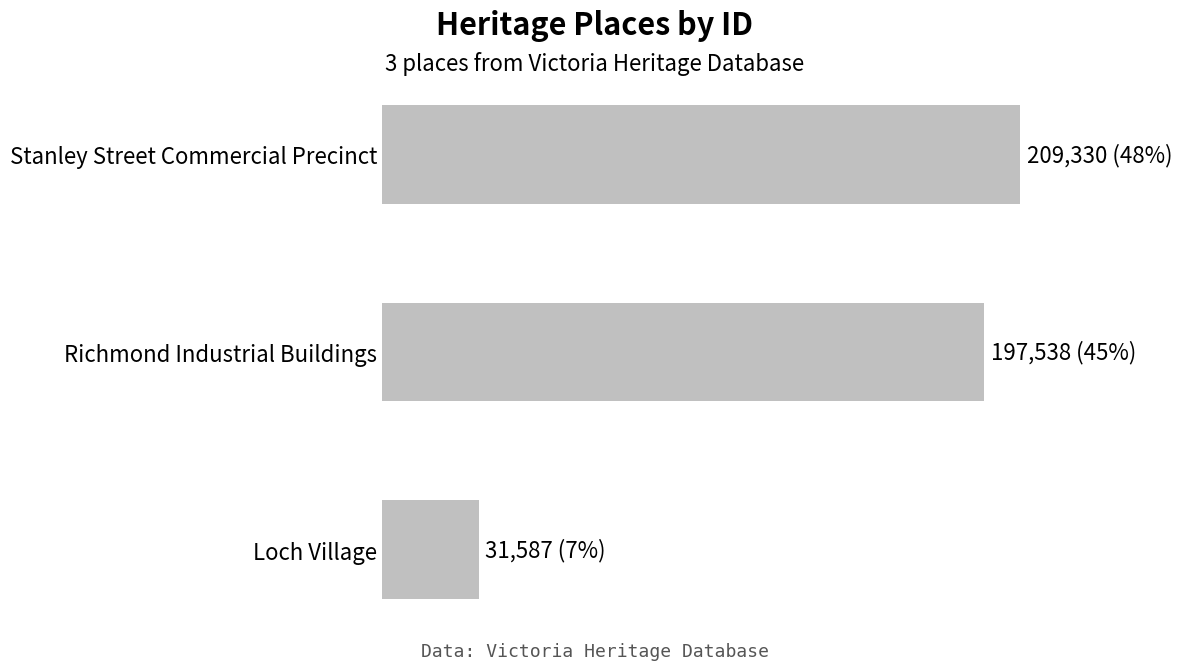

Does the chart contain any negative values?

No